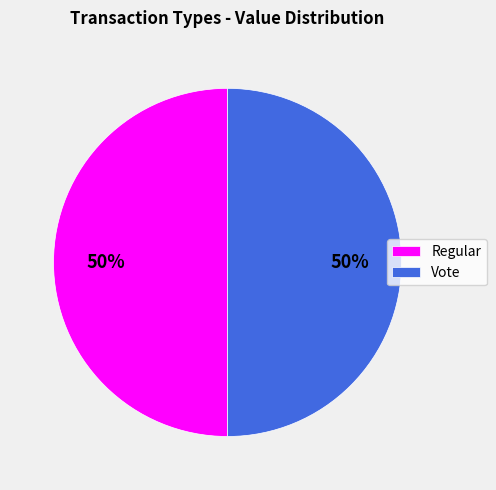

The Vote slice represents 99% of the pie. True or false?

False